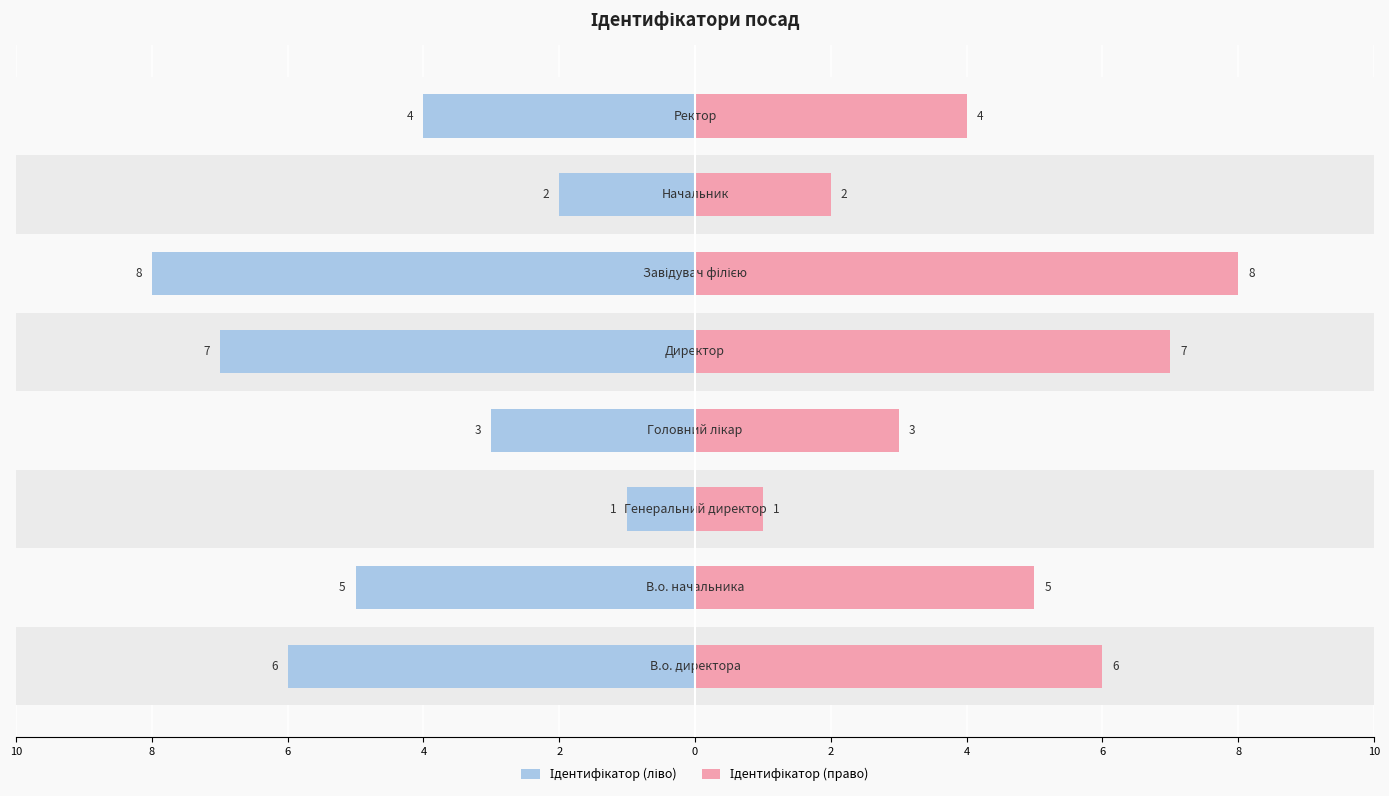

How many groups of bars are there?

8